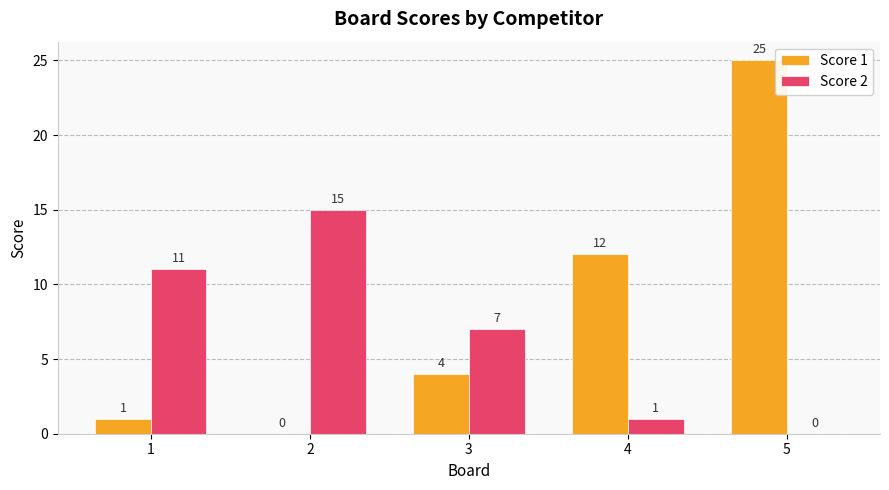

Count the number of categories in the chart.

5